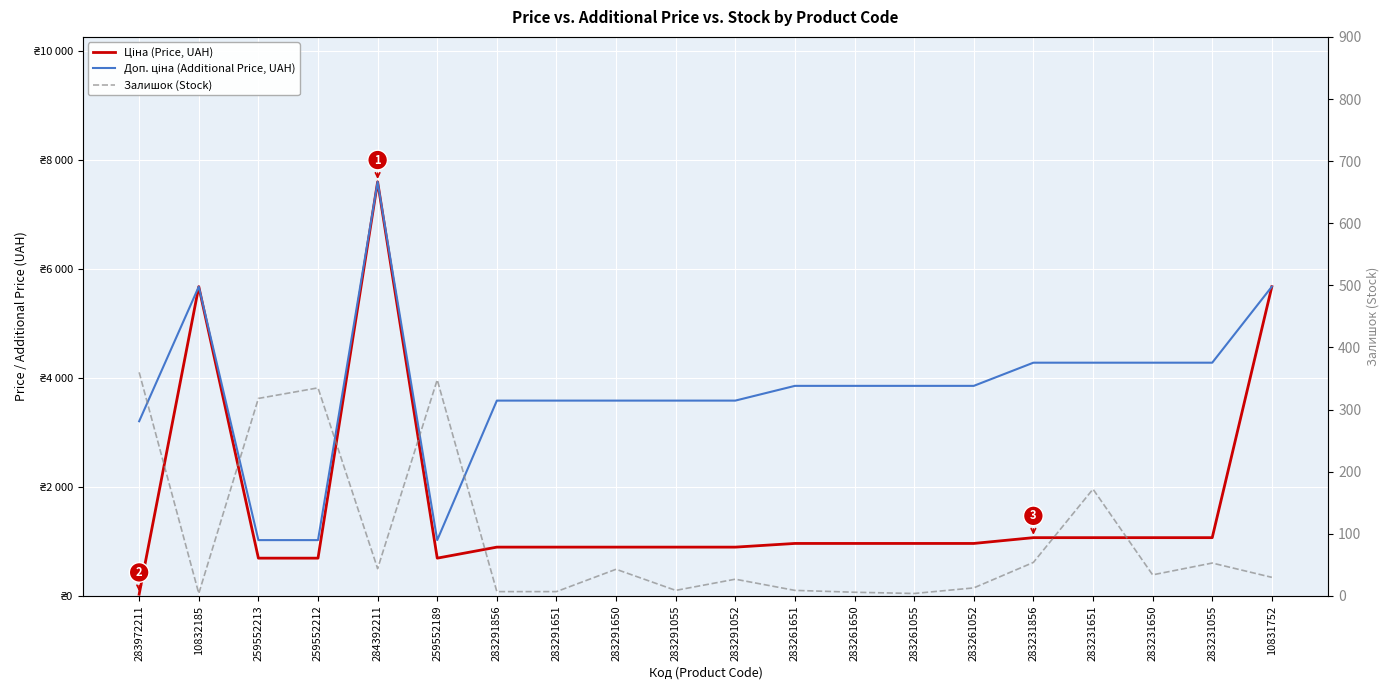

Which category has the lowest value in the Доп. ціна (Additional Price, UAH) series?

259552213